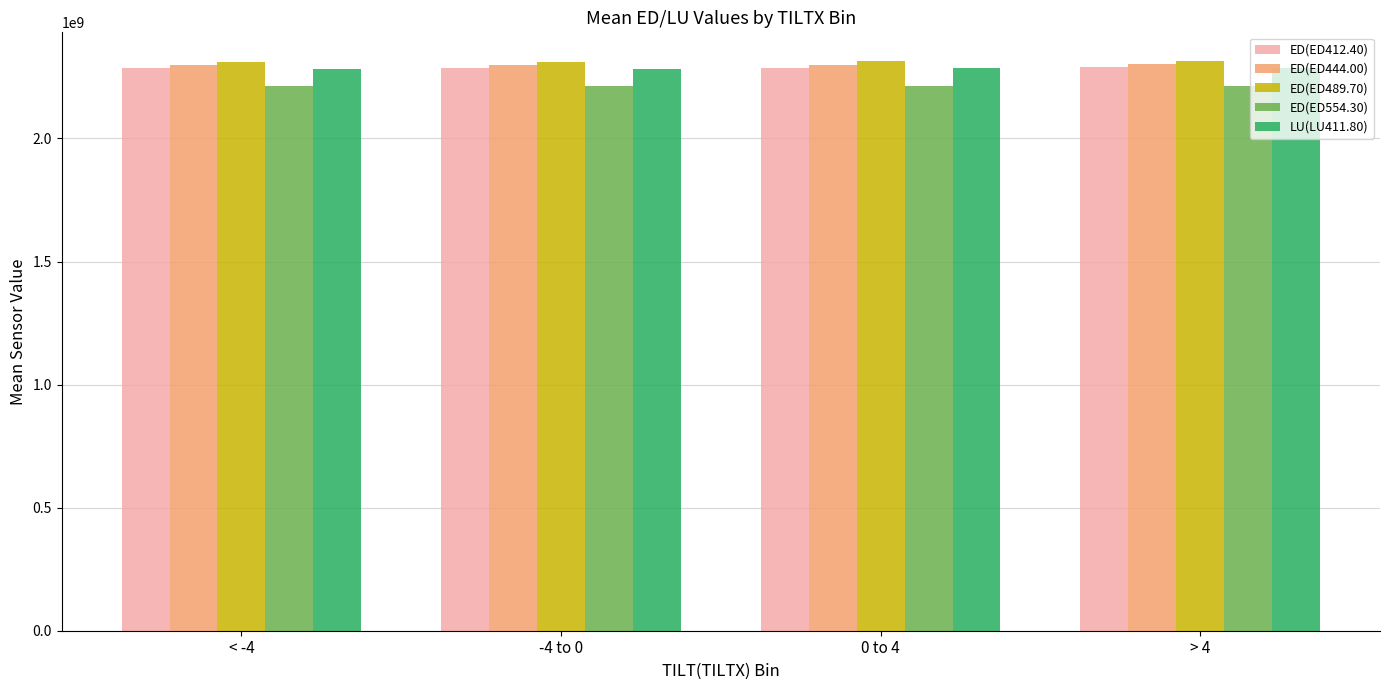

What is the spread (max minus min) of values at 0 to 4?

101056018.3